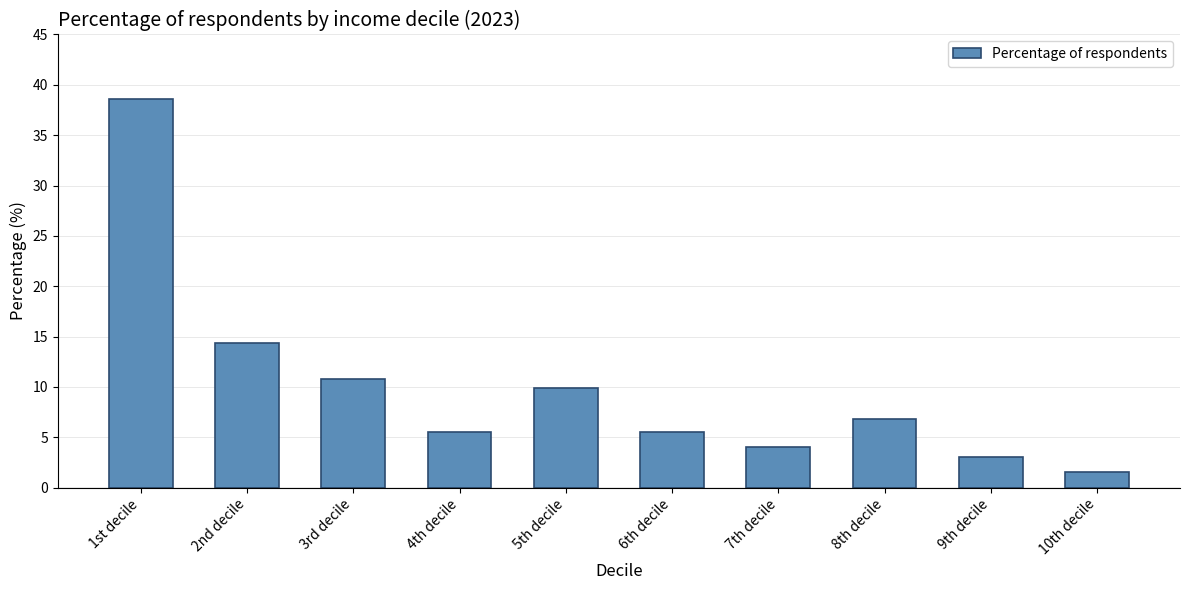

What is the change in value from 7th decile to 8th decile?

+2.8